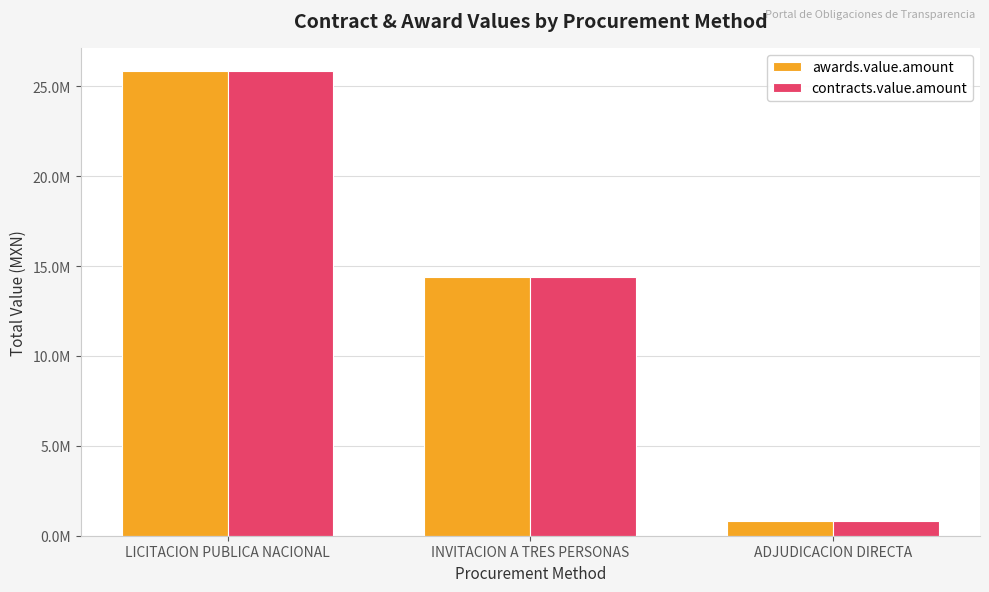

What is the approximate value of awards.value.amount at LICITACION PUBLICA NACIONAL?

25850842.5